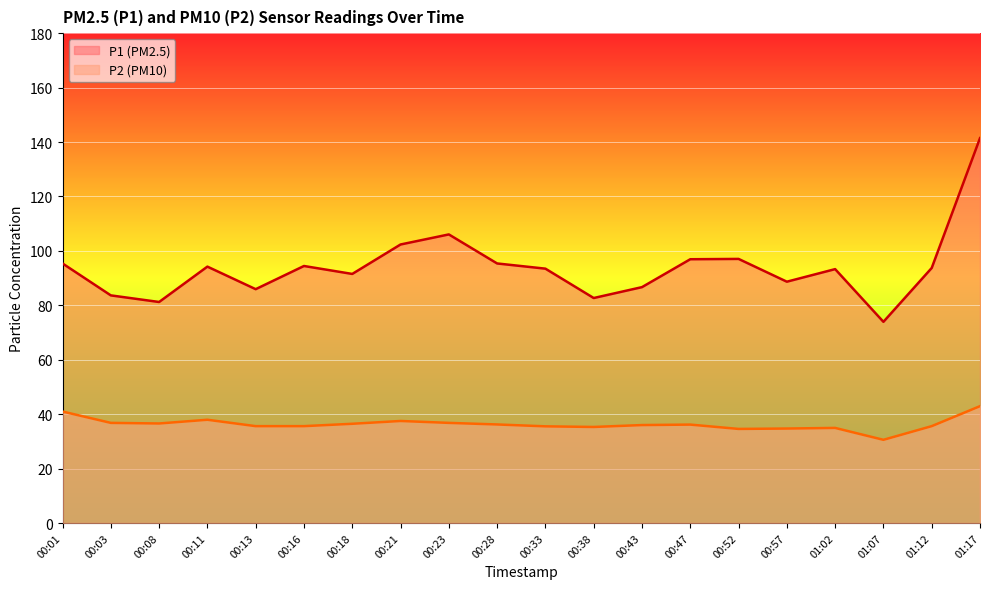

The P1 series shows 94.5 at 00:16. True or false?

True